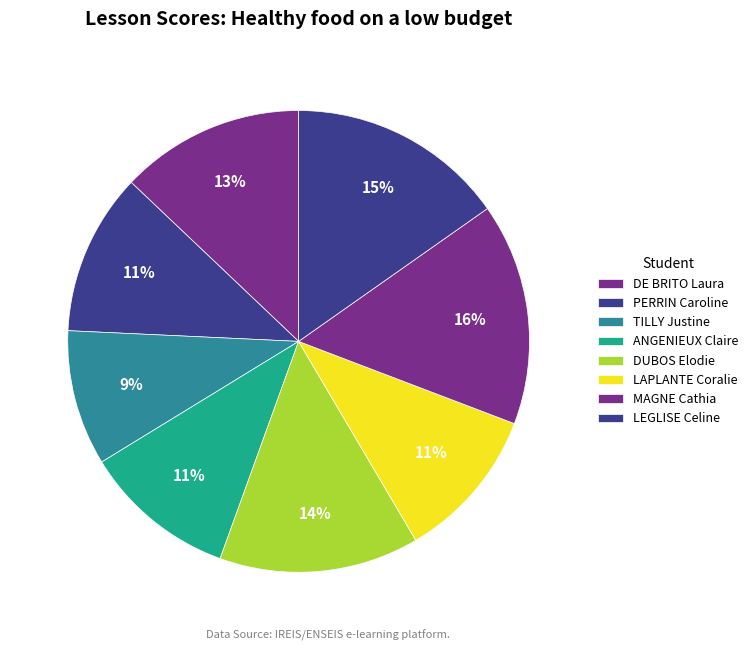

Count the number of slices in the pie.

8